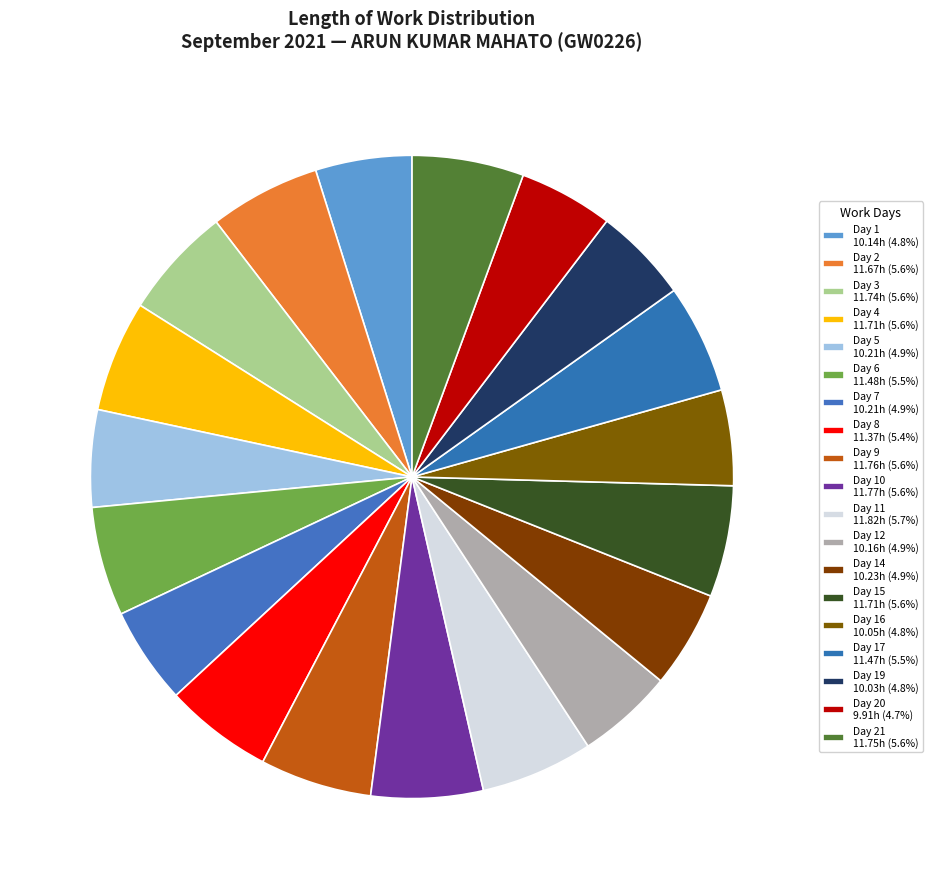

Is there a majority slice in this chart?

No